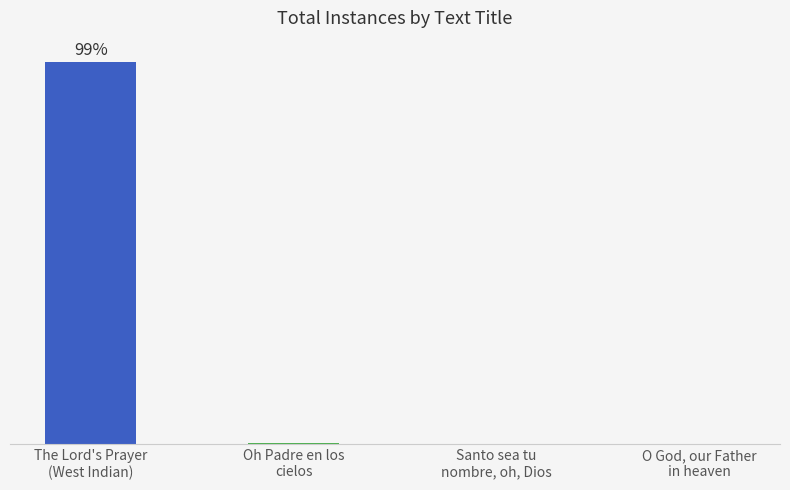

Are the bars horizontal?

No